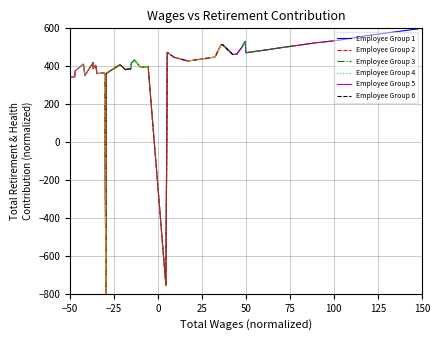

Which series has the largest total across all categories?

Employee Group 1